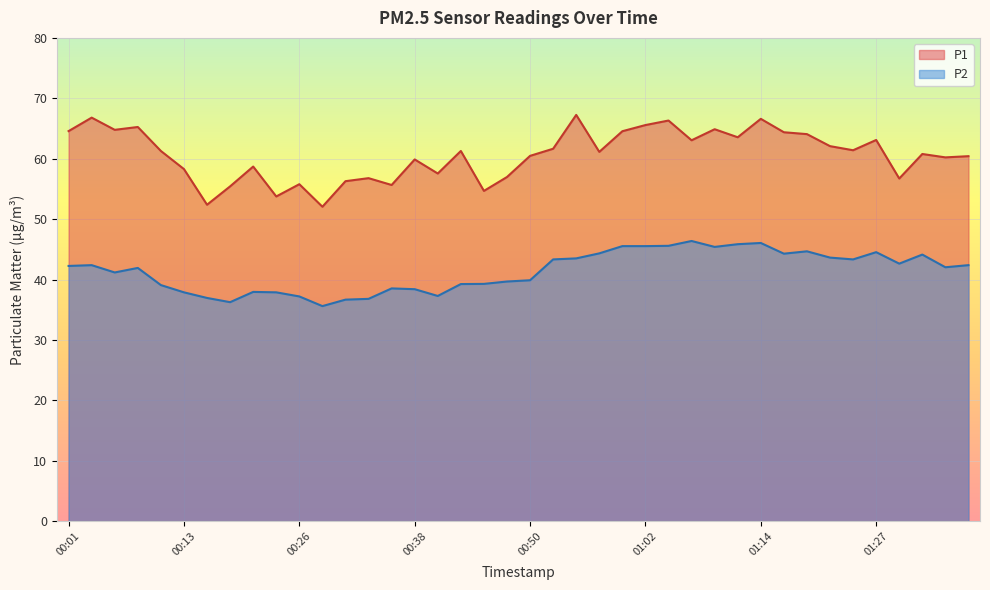

True or false: P1 and P2 cross at least once.

False